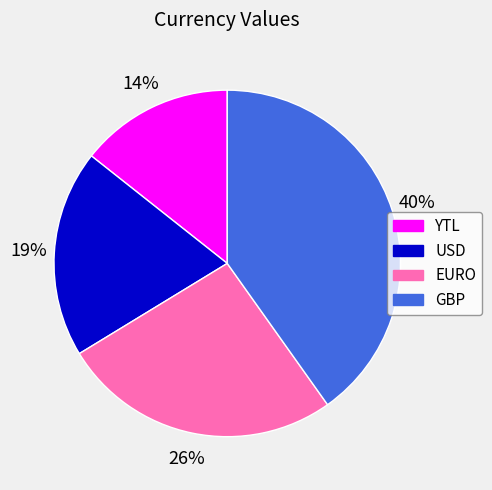

Approximately how many times larger is the value at YTL compared to USD?

0.7